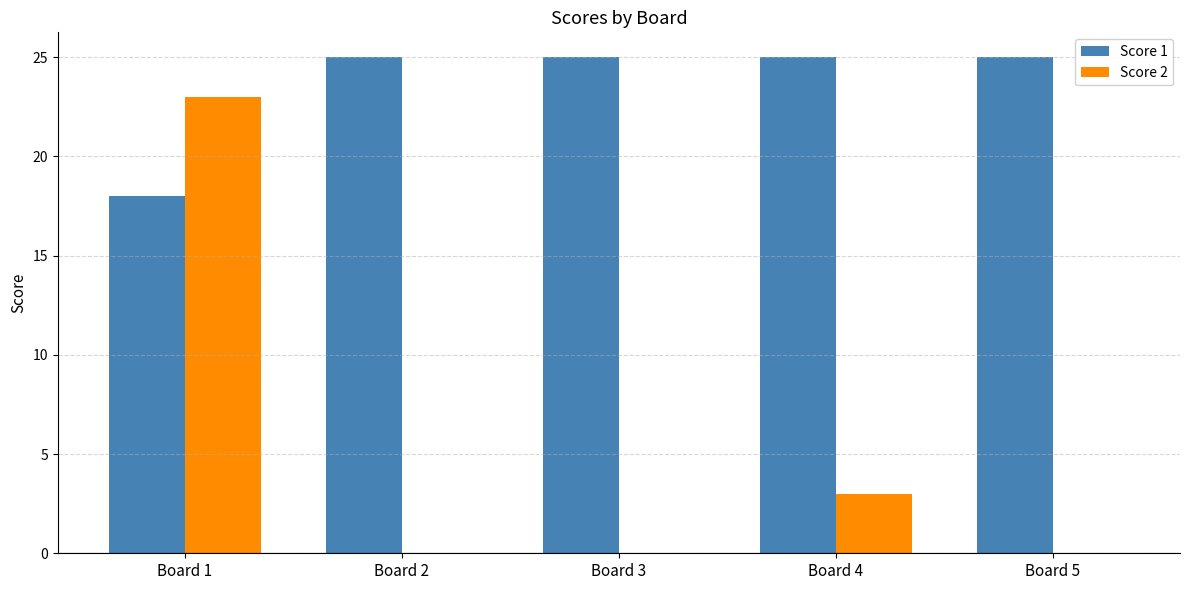

What is the greatest value displayed?

25